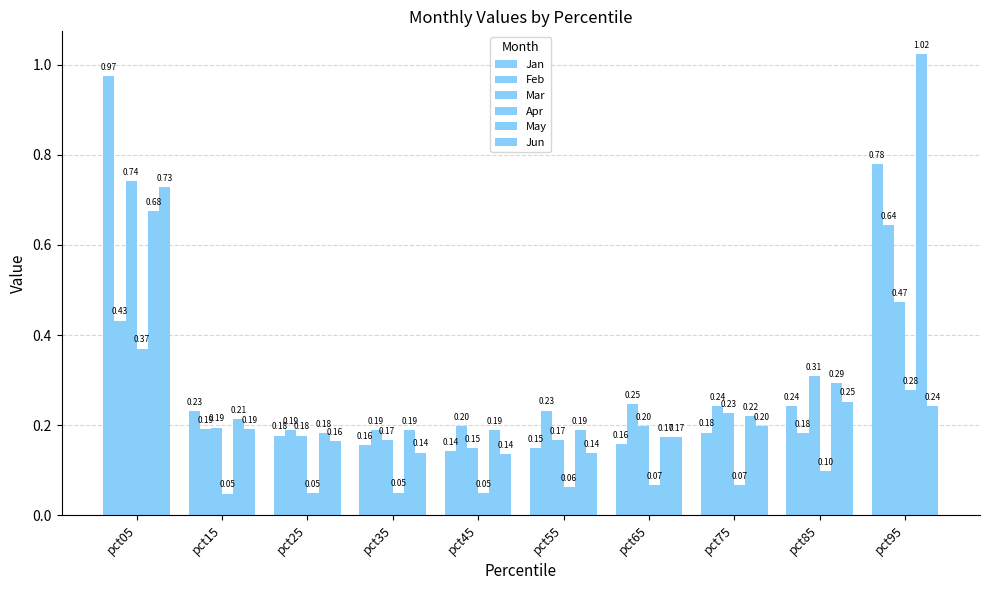

How many bars are there in each group?

6